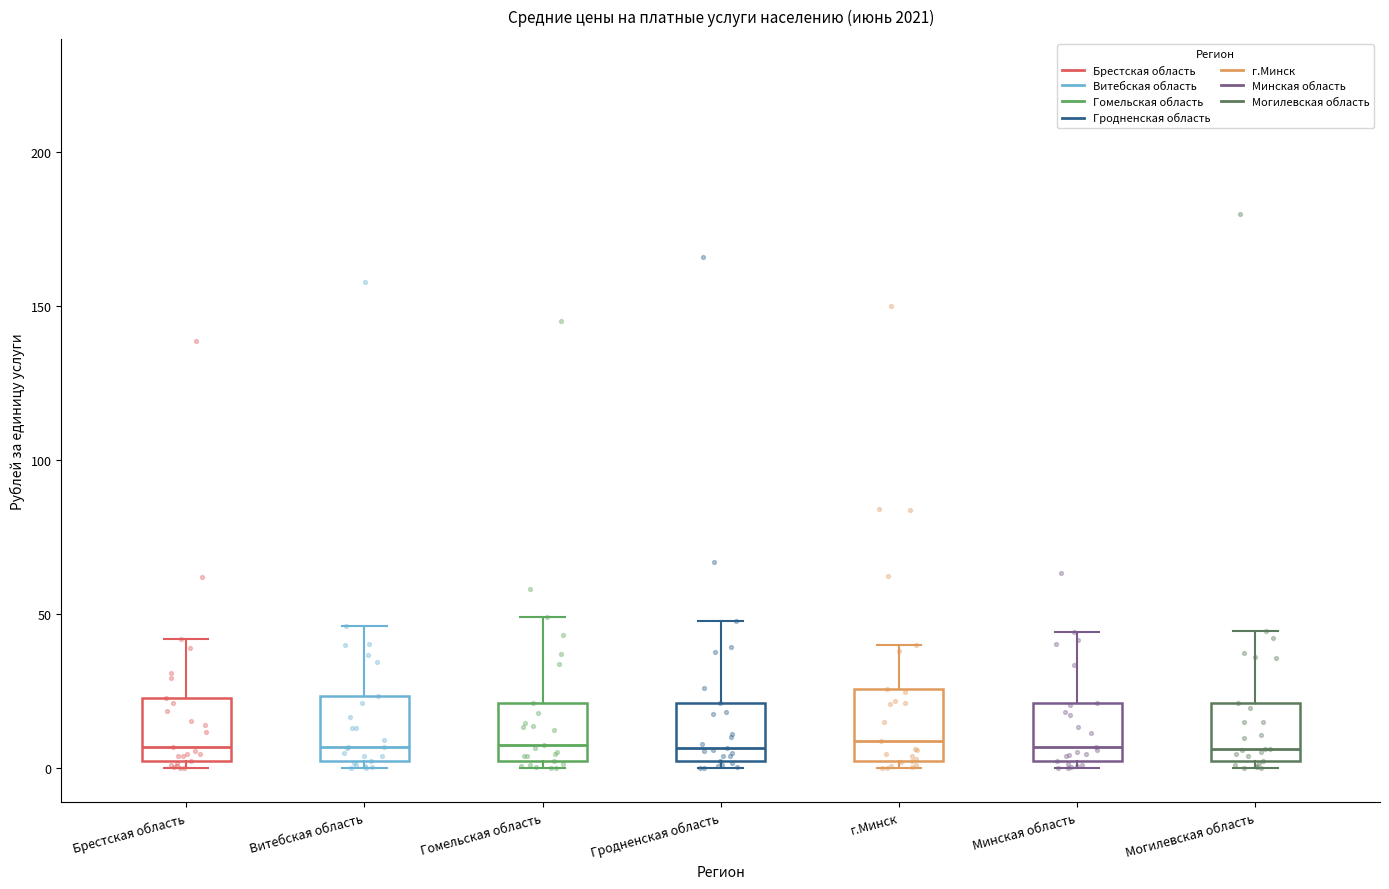

Reading left to right, transcribe this box plot: for each box, give where its median line is, the range the box spans, and where its two whiskers end, as read against the y-axis. The values are not printed on the chart, so give them approximately, as read against the axis.

Брестская область: median 5, box 0 to 25, whiskers 0 (just below the box's lower edge) to 40
Витебская область: median 5, box 0 to 25, whiskers 0 (just below the box's lower edge) to 45
Гомельская область: median 5, box 0 to 20, whiskers 0 (just below the box's lower edge) to 50
Гродненская область: median 5, box 0 to 20, whiskers 0 (just below the box's lower edge) to 50
г.Минск: median 10, box 0 to 25, whiskers 0 (just below the box's lower edge) to 40
Минская область: median 5, box 0 to 20, whiskers 0 (just below the box's lower edge) to 45
Могилевская область: median 5, box 0 to 20, whiskers 0 (just below the box's lower edge) to 45